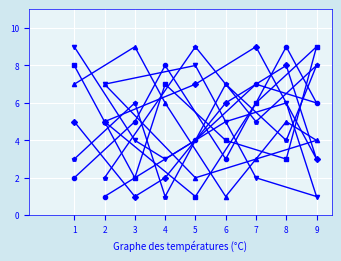

What is the maximum value shown in the chart?

9